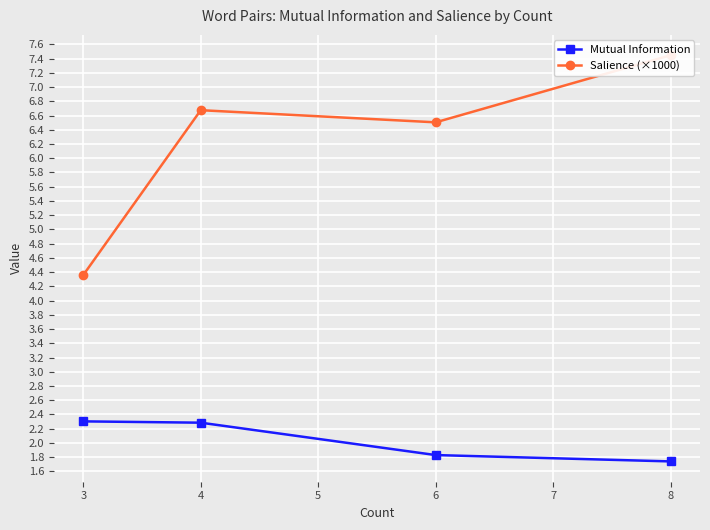

Rank the series by their average value, from highest to lowest.

Salience (×1000), Mutual Information